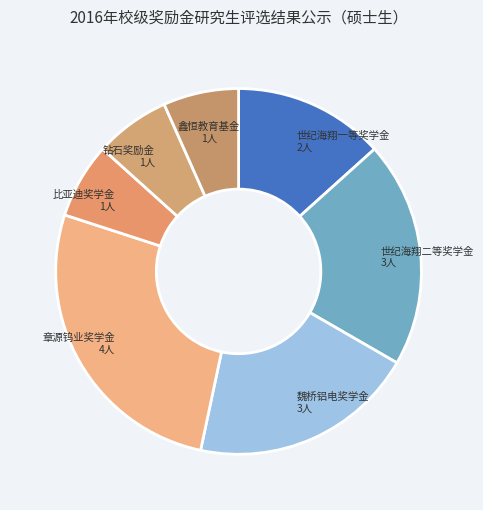

How many slices are in this pie chart?

7